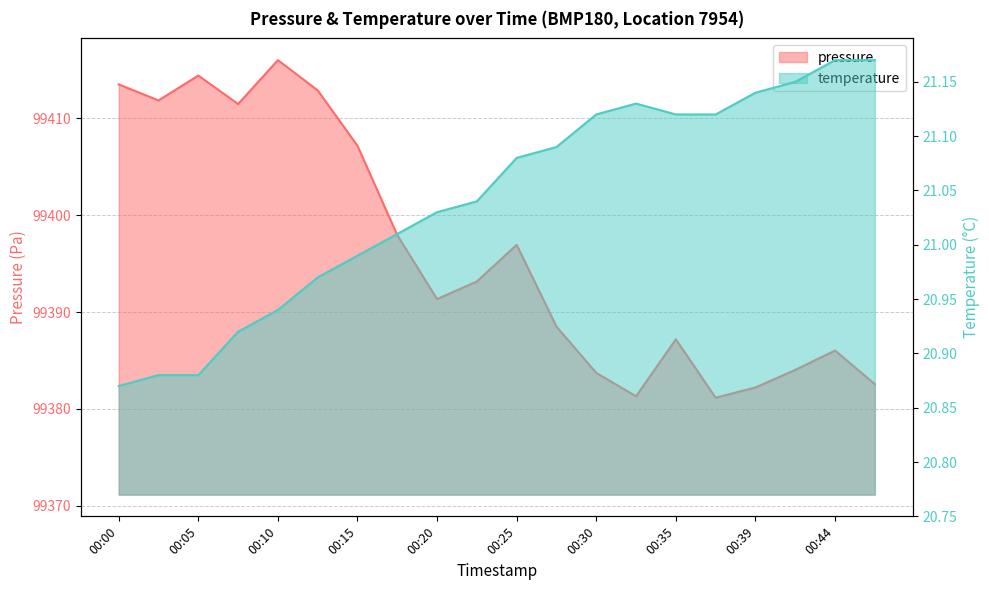

The temperature series shows 37.4 at 00:42. True or false?

False